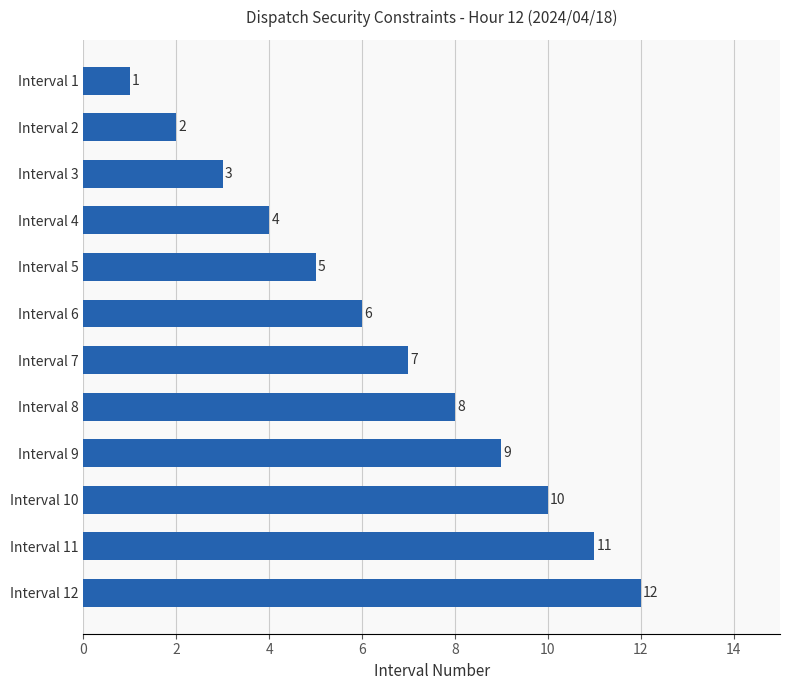

What is the maximum value shown in the chart?

12